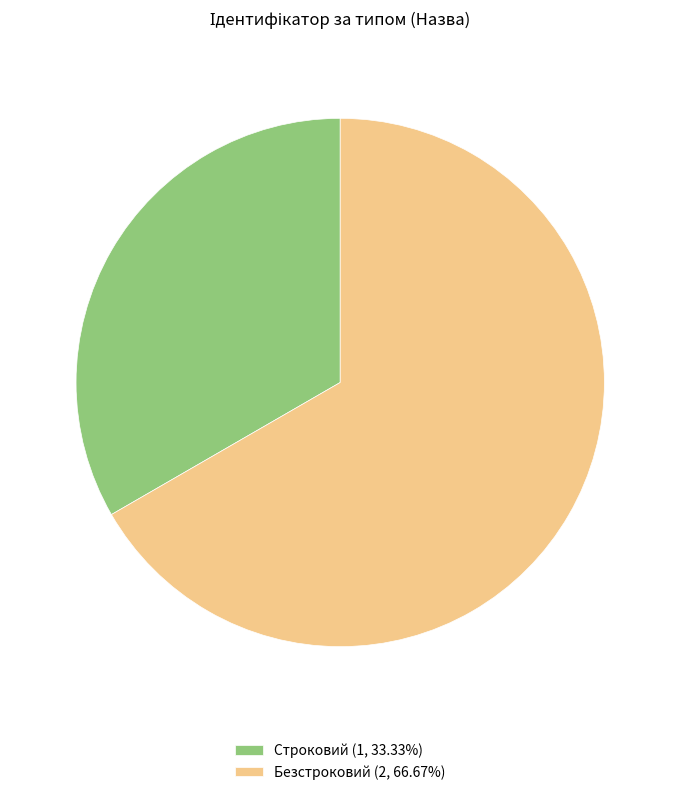

Is Строковий (1, 33.33%) the majority of the pie?

No